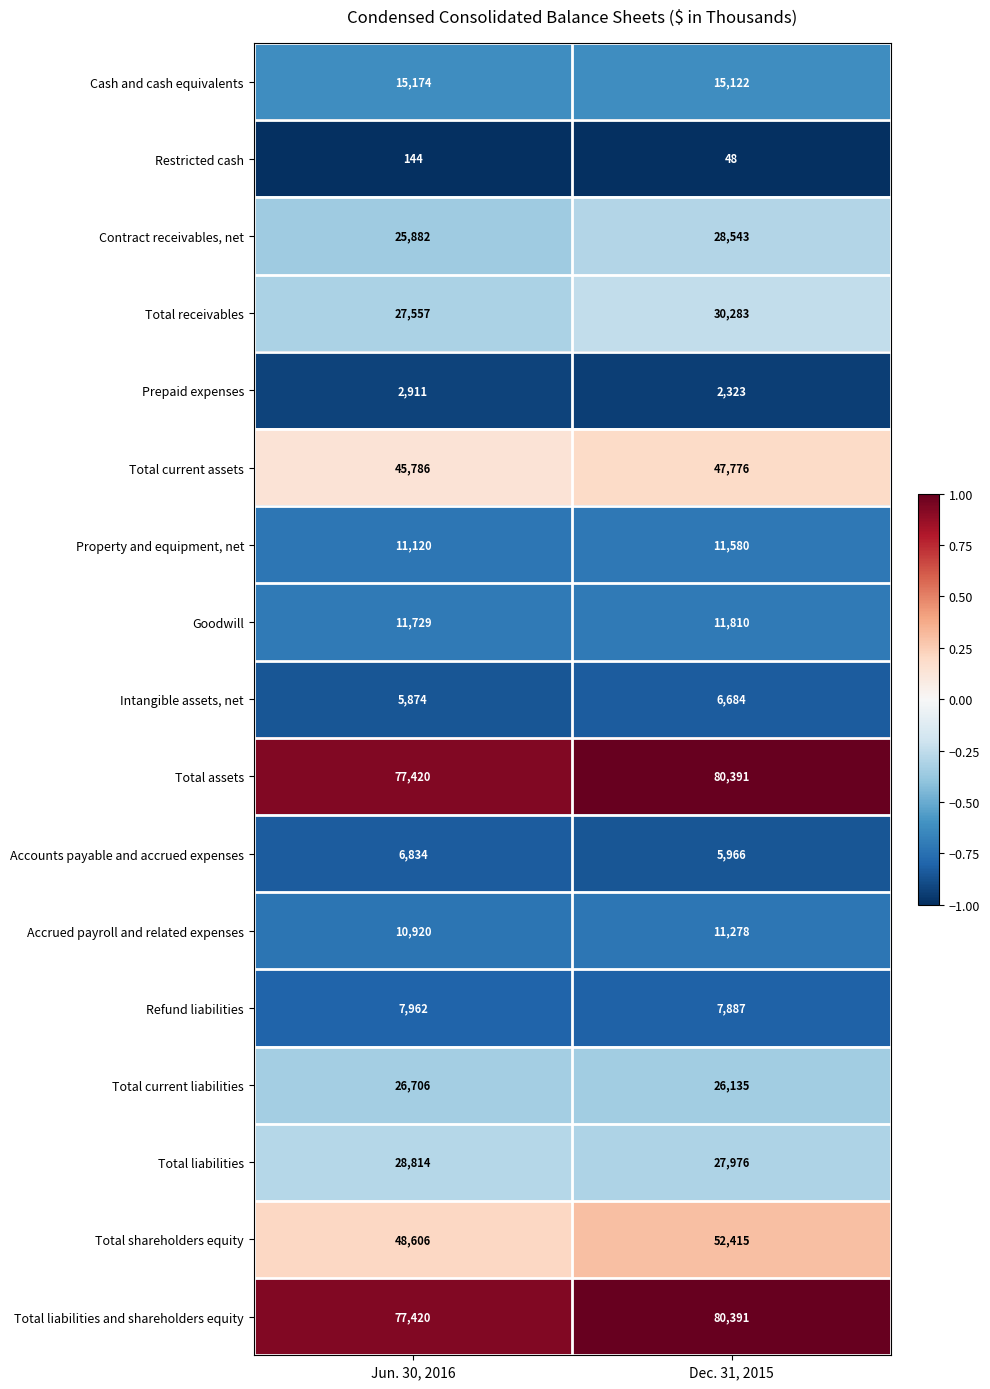

What value does the Total current assets series have at Dec. 31, 2015?

47776